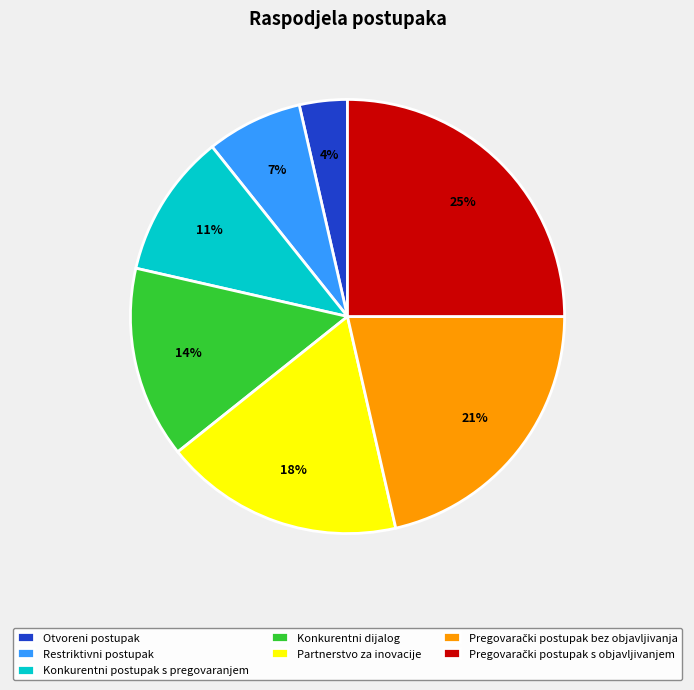

Which slice is the smallest?

Otvoreni postupak